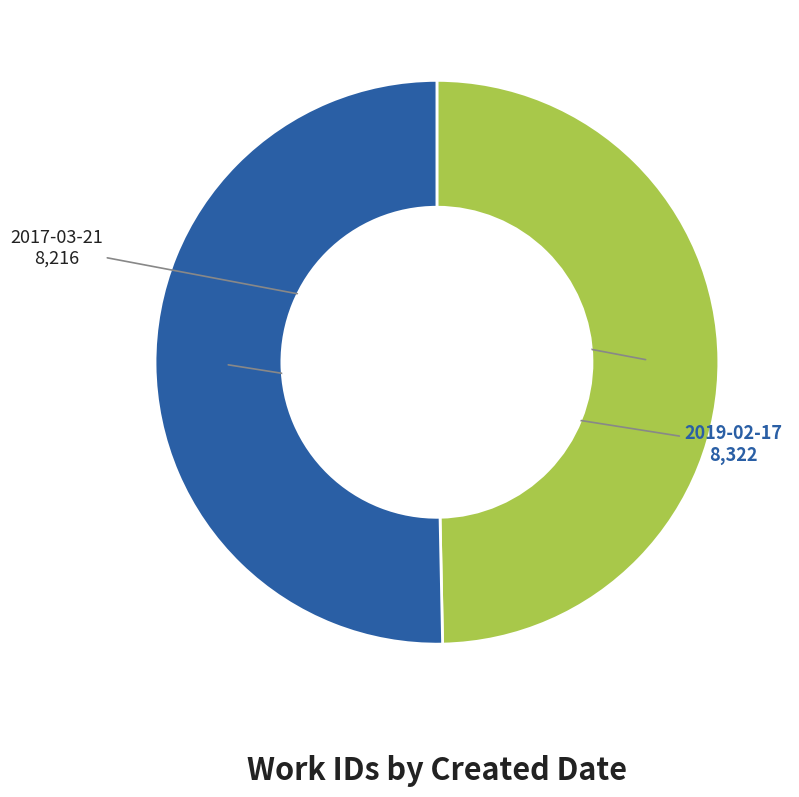

The 2017-03-21 slice represents 63% of the pie. True or false?

False